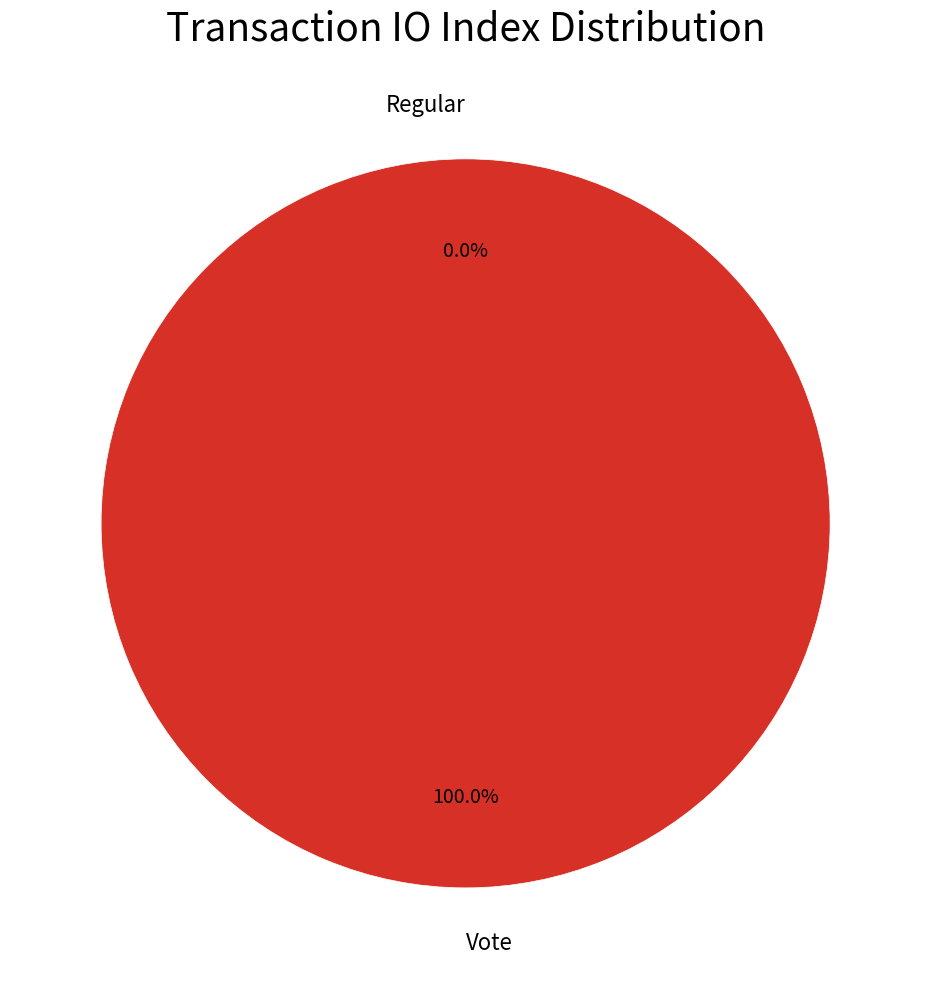

What percentage is NOT represented by Regular?

100.0%